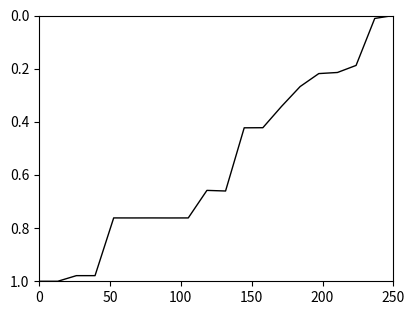

Does the chart have visible grid lines?

No